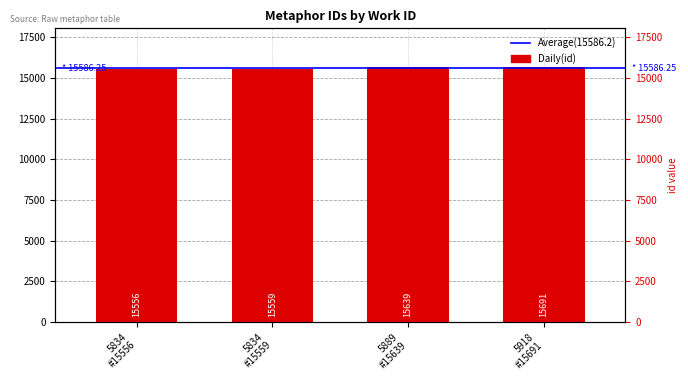

Where does the data first go above 15639?

5918 #15691